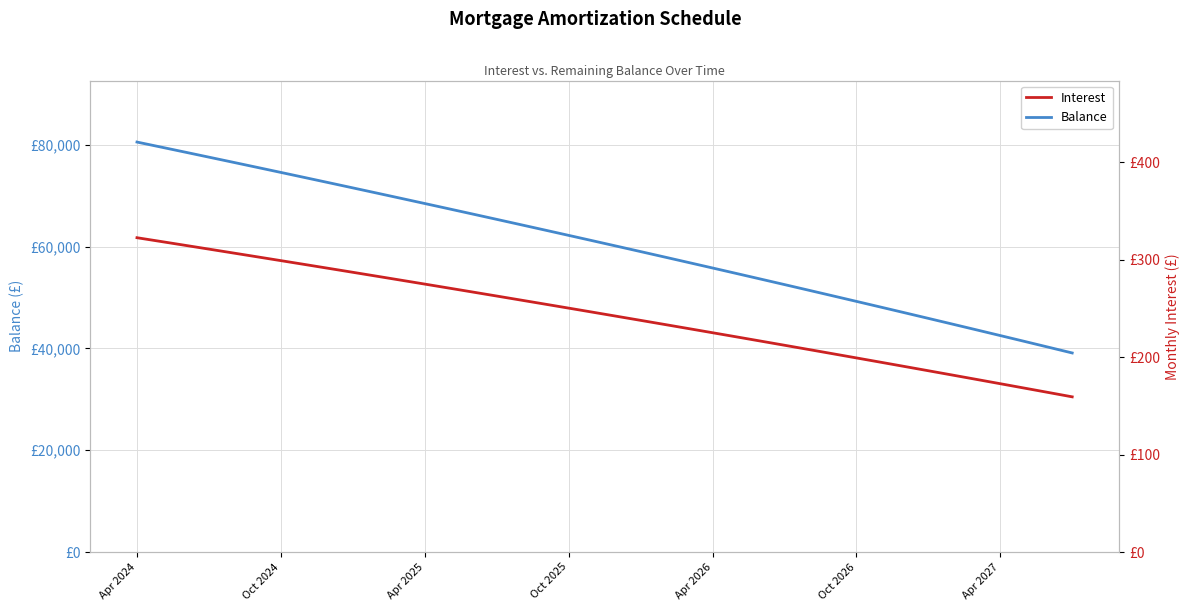

At how many categories does at least one series exceed 45831?

34